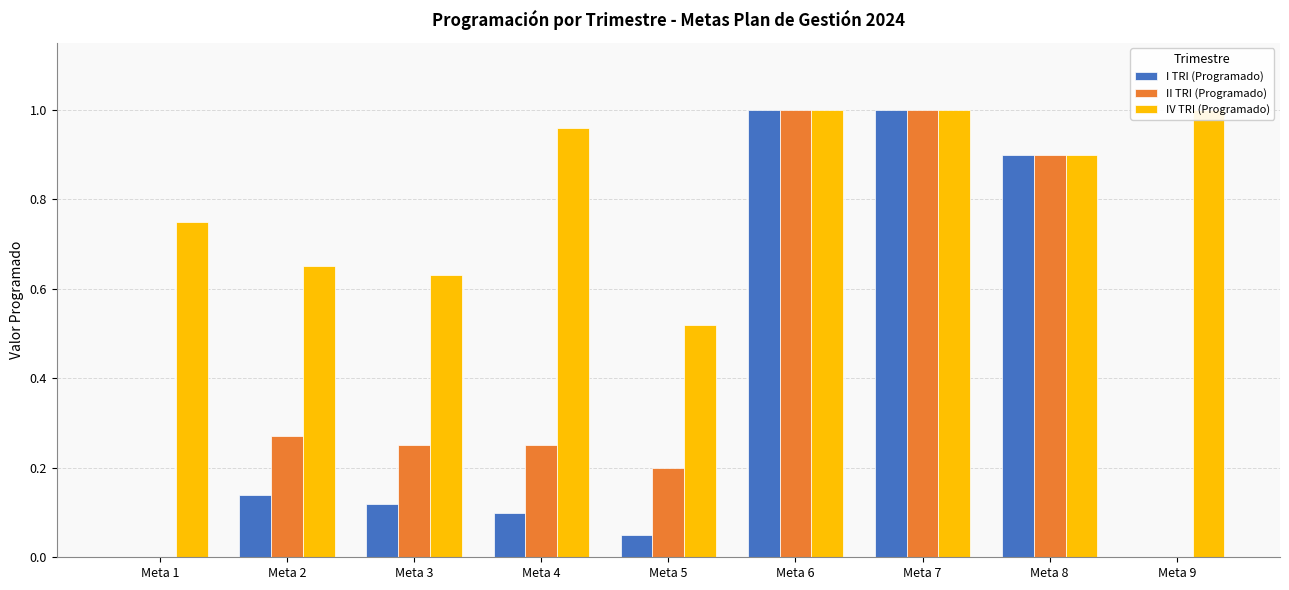

At which category is the sum across all series the highest?

Meta 6